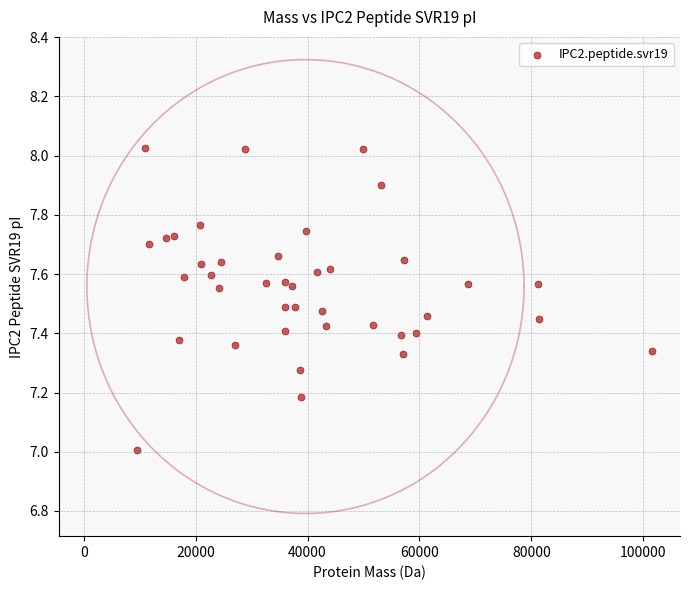

What is the range of X values (max minus min)?

91903.2